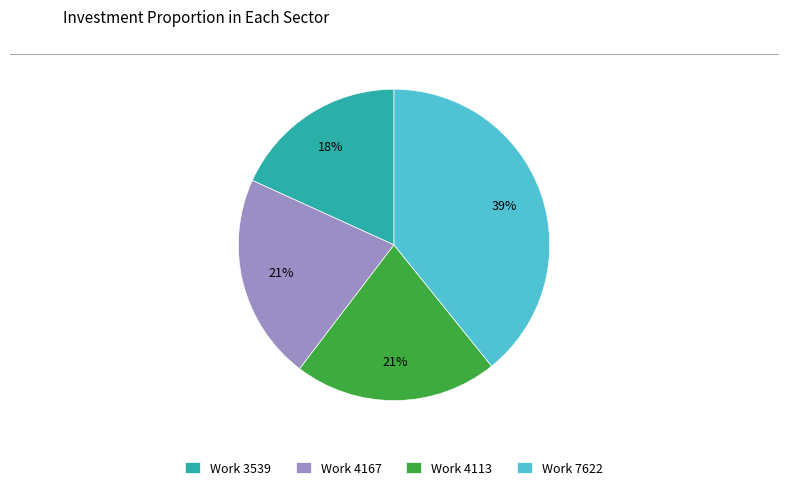

Between Work 7622 and Work 4113, which is larger?

Work 7622